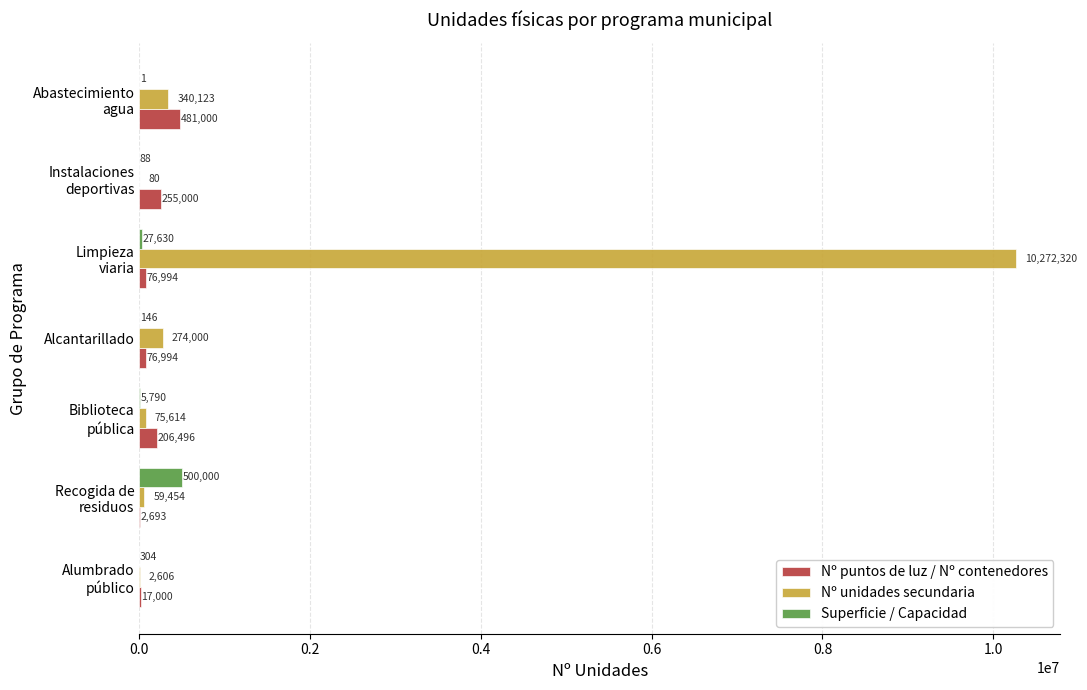

Is the value of Superficie / Capacidad at Alcantarillado greater than the value of Nº unidades secundaria at Alcantarillado?

No